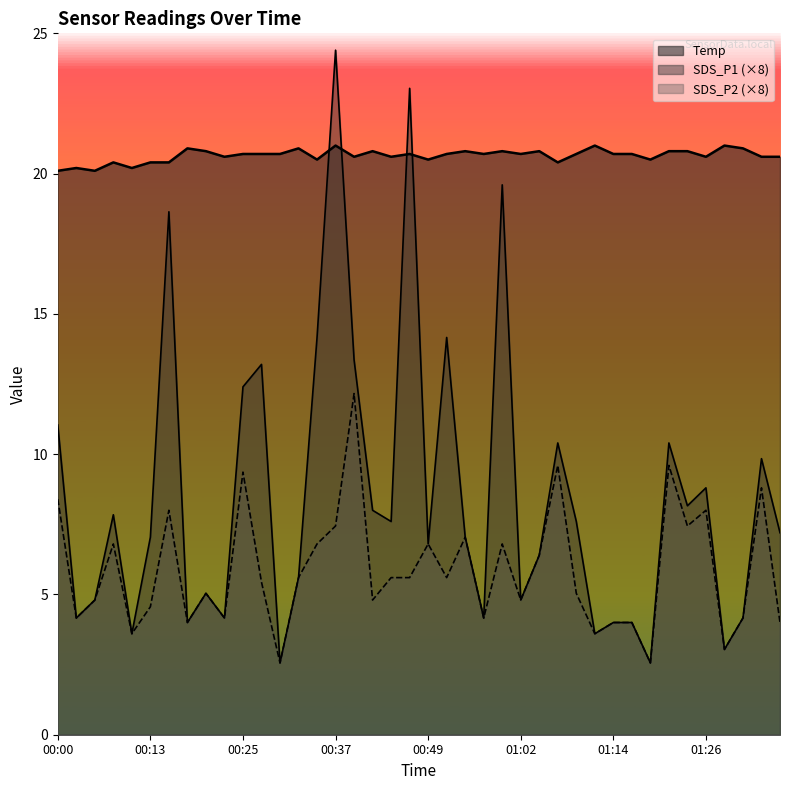

Rank the series at 01:34 from highest to lowest value.

Temp, SDS_P1, SDS_P2